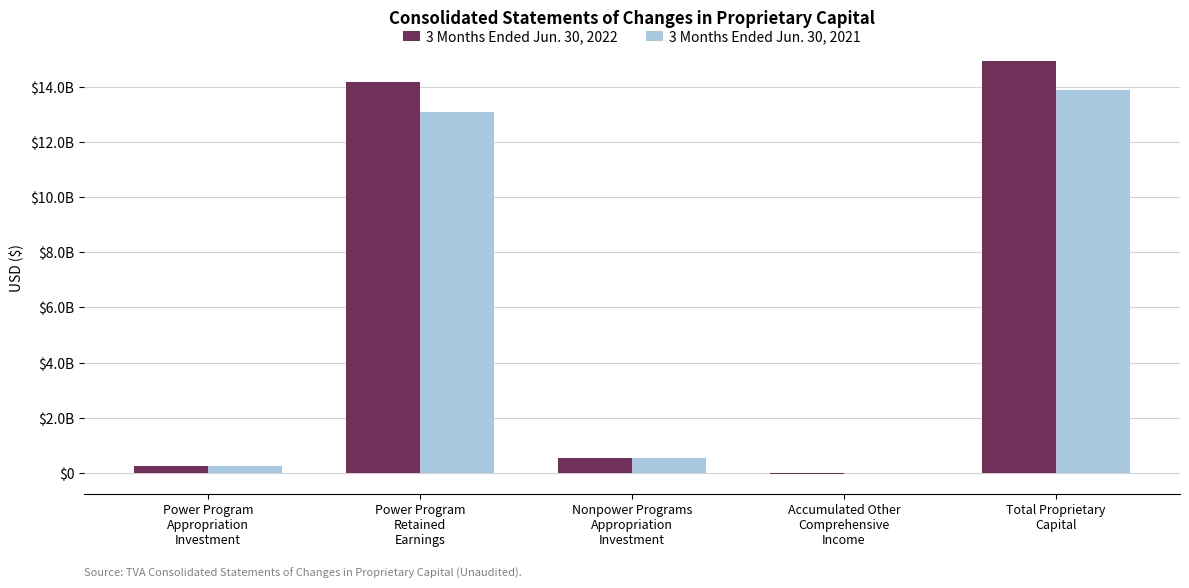

Rank the series at Power Program
Appropriation
Investment from lowest to highest value.

3 Months Ended Jun. 30, 2022, 3 Months Ended Jun. 30, 2021